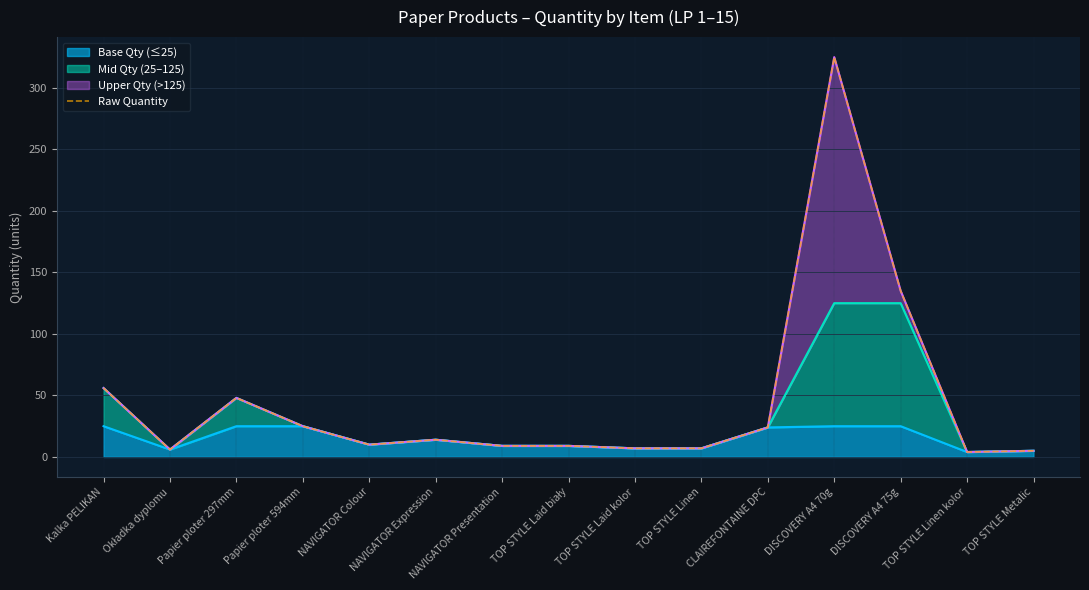

What is the label of the 10th point from the right?

NAVIGATOR Expression